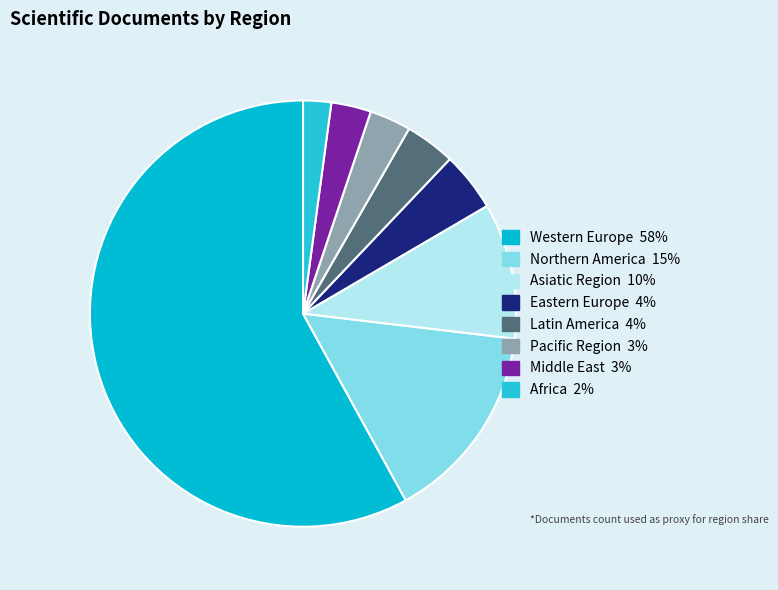

How many segments does this pie chart have?

8